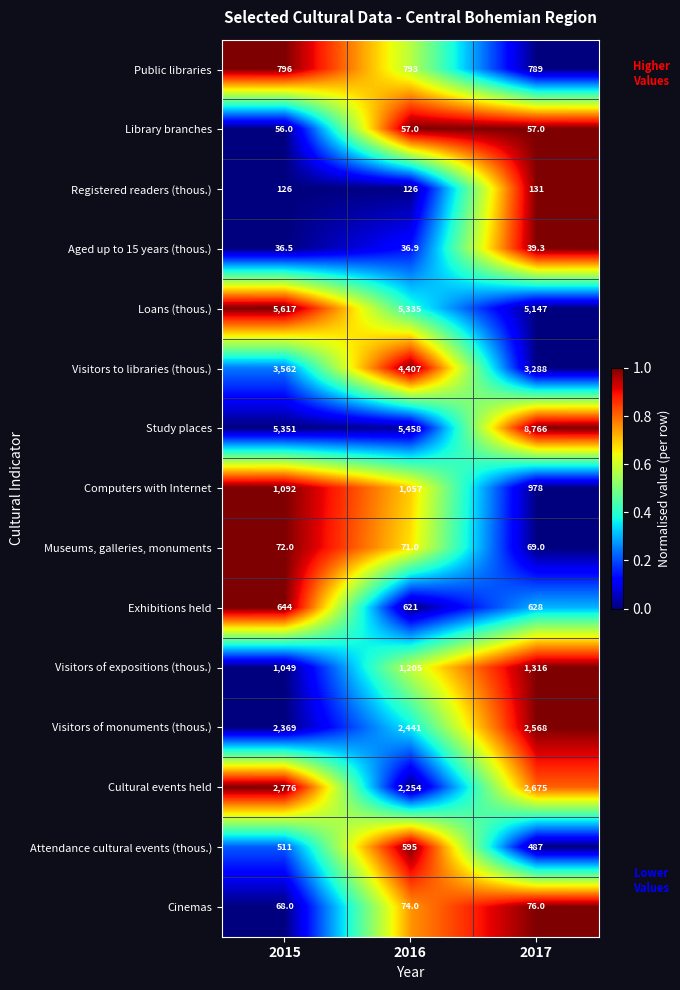

Rank the series at 2015 from highest to lowest value.

Loans (thous.), Study places, Visitors to libraries (thous.), Cultural events held, Visitors of monuments (thous.), Computers with Internet, Visitors of expositions (thous.), Public libraries, Exhibitions held, Attendance cultural events (thous.), Registered readers (thous.), Museums, galleries, monuments, Cinemas, Library branches, Aged up to 15 years (thous.)